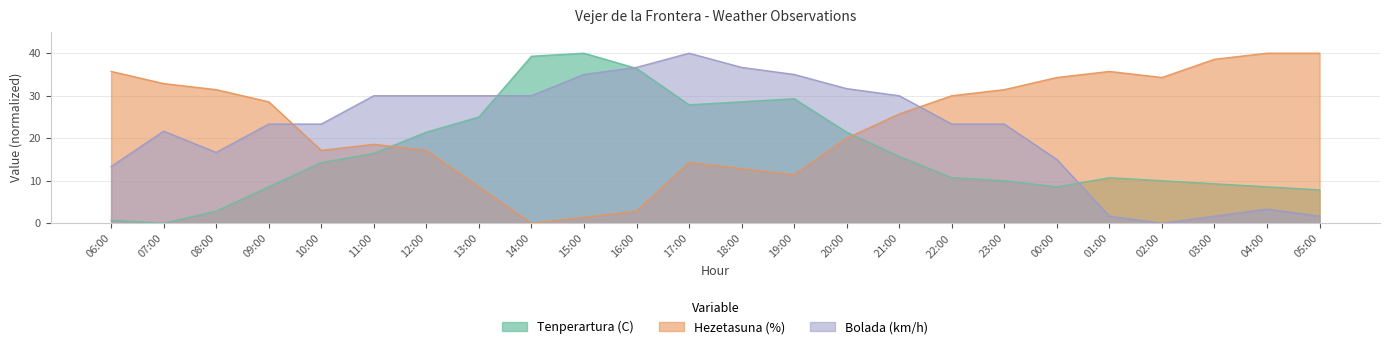

Which series has the widest spread of values?

Tenperartura (C)